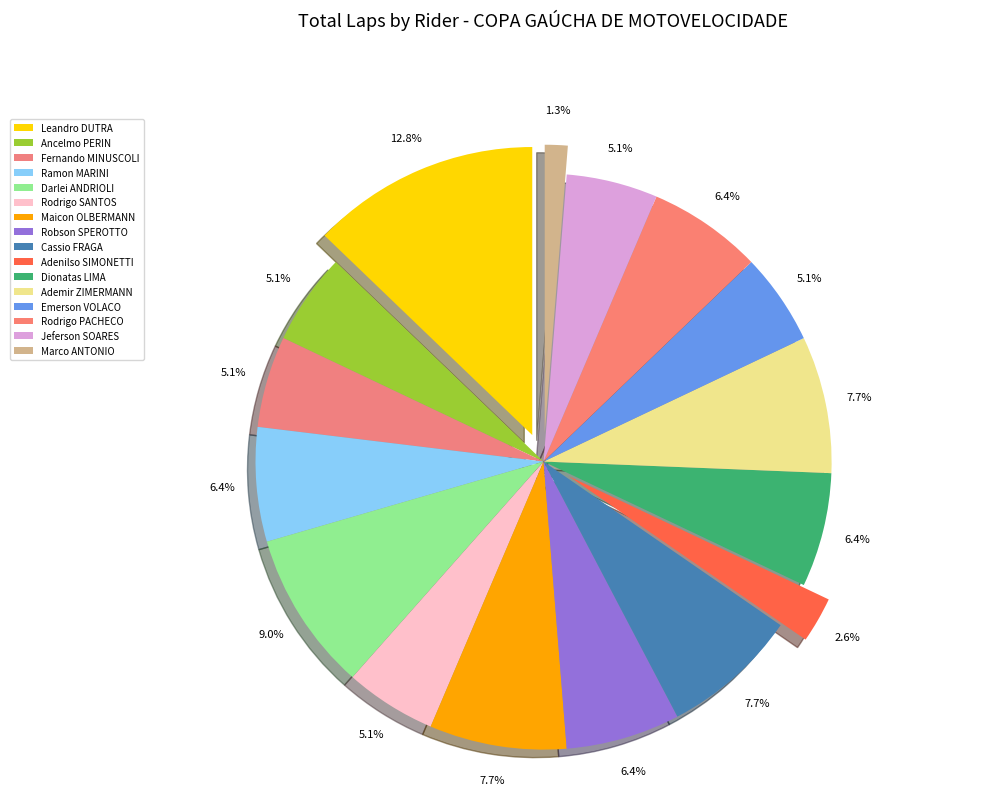

What is the change in value from Cassio FRAGA to Rodrigo PACHECO?

-1